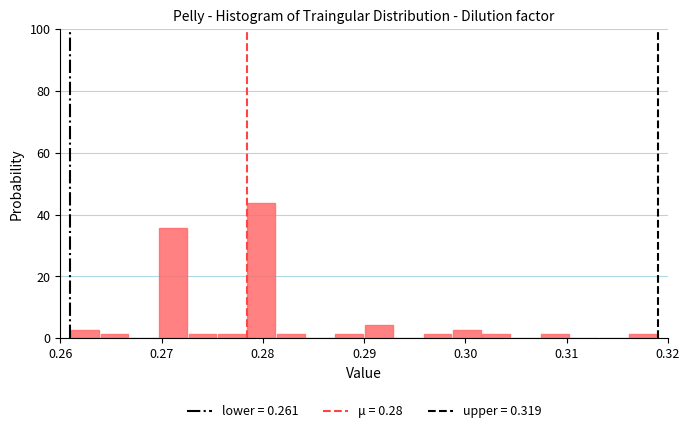

Read against the x-axis, roughly where is the centre of the tallest bar?

0.280